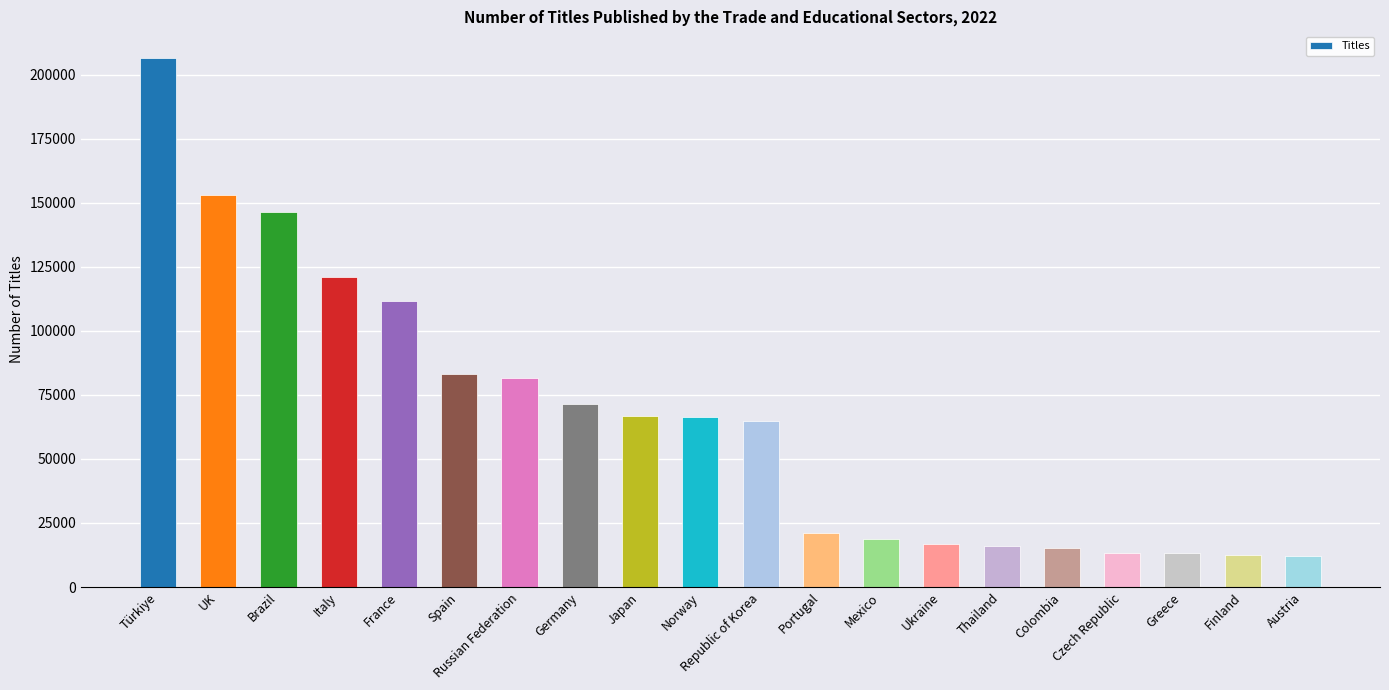

True or false: the data shows 146575 at Brazil.

True